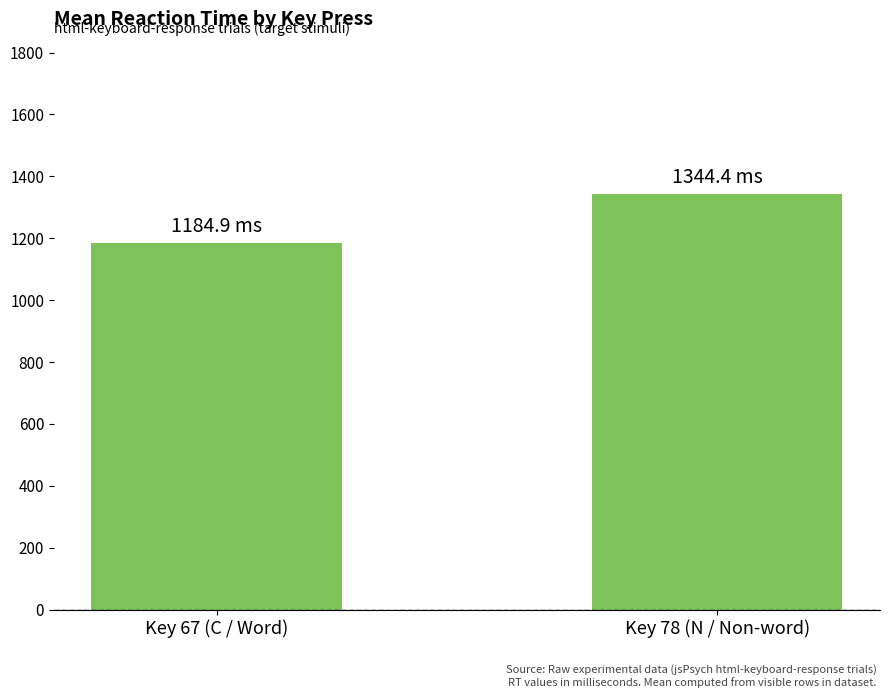

What is the sum of all values?

2529.3